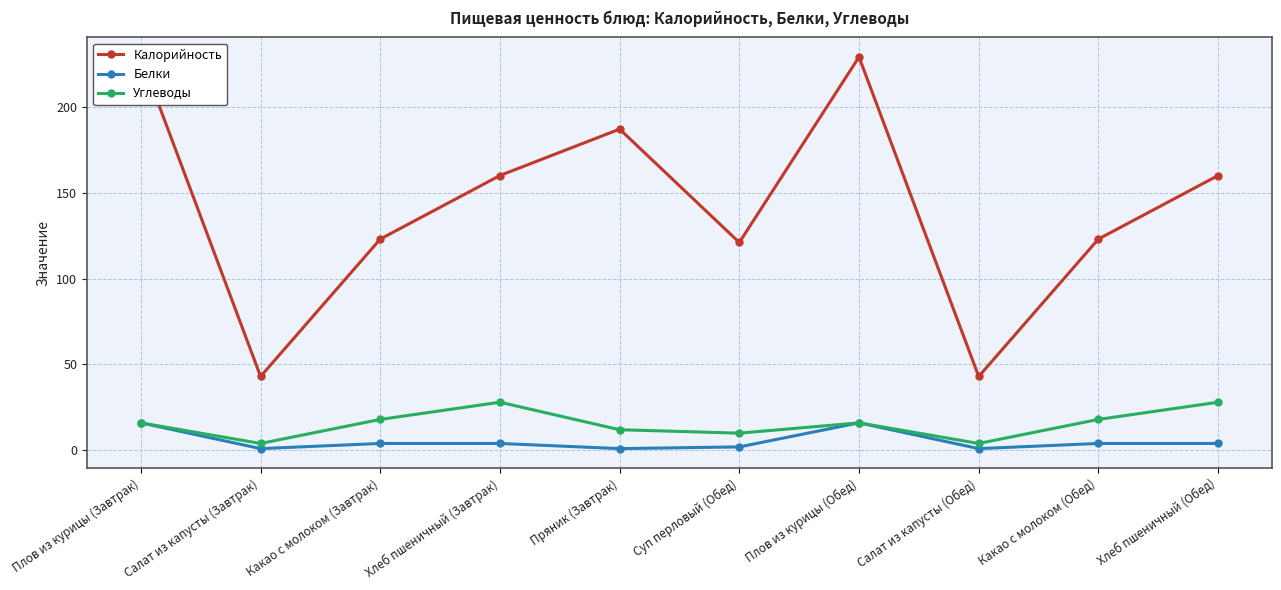

What is the label of the 8th point from the right?

Какао с молоком (Завтрак)